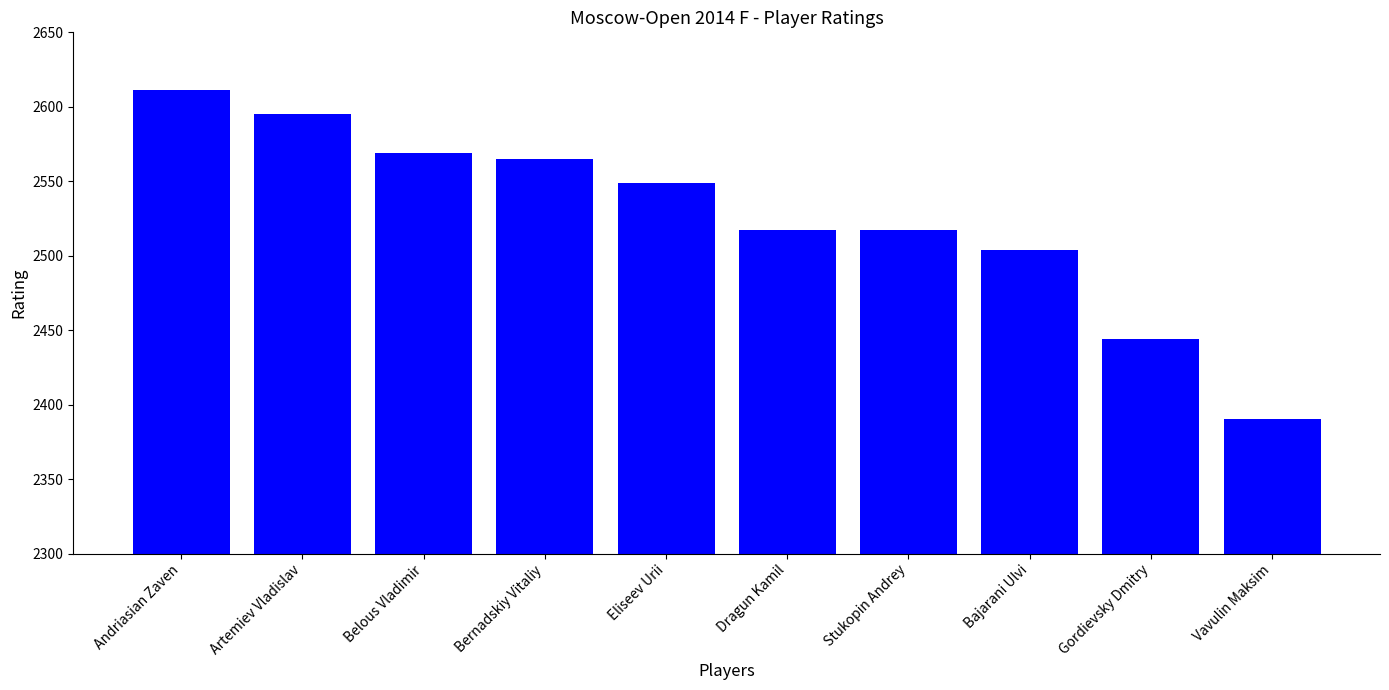

Where does the data first go above 2549?

Andriasian Zaven